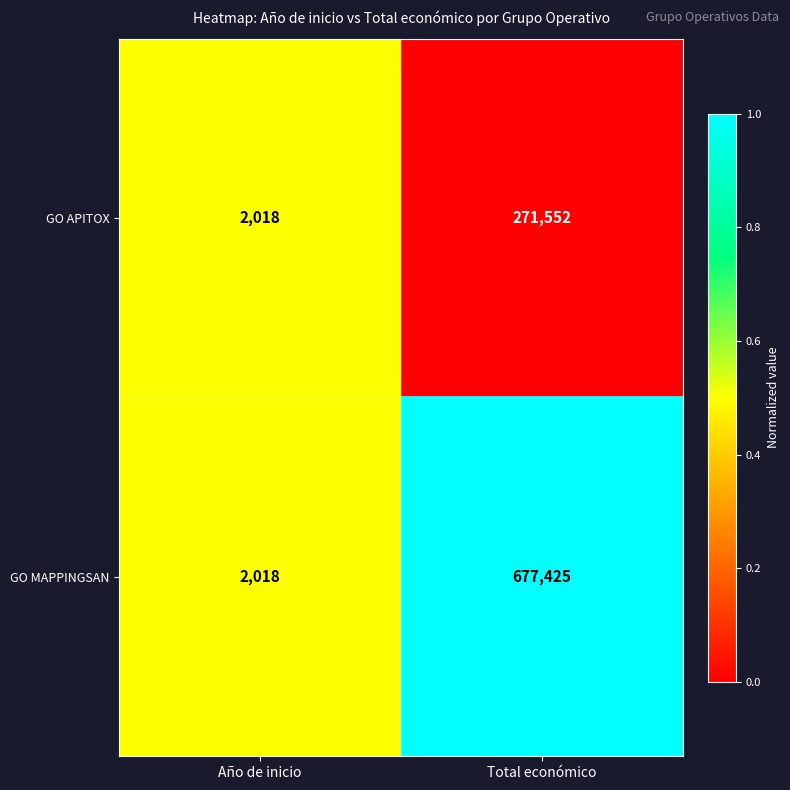

Reading left to right, extract all data points from this chart.

GO APITOX: 2018	271552
GO MAPPINGSAN: 2018	677425